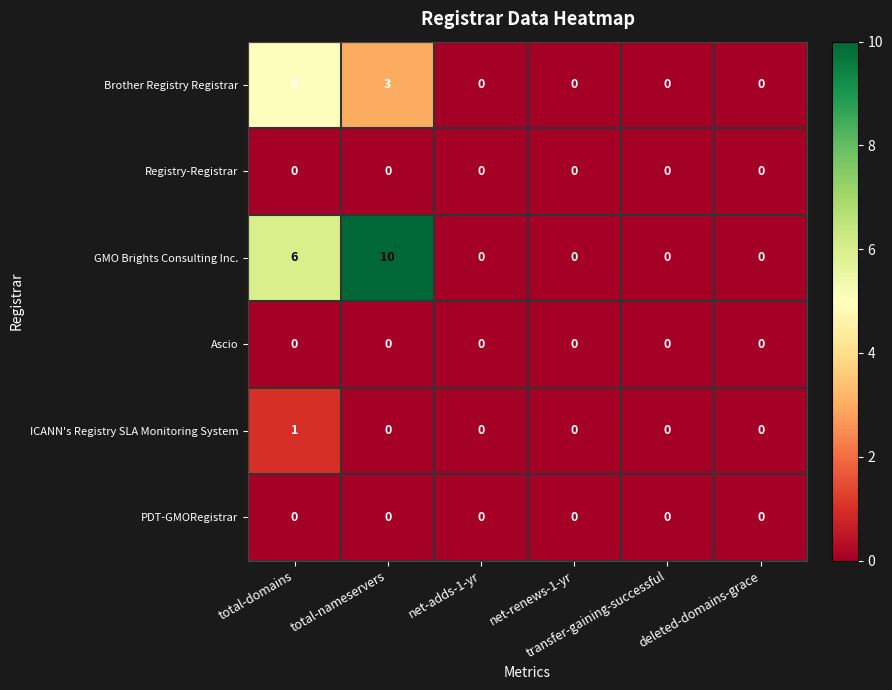

What is the highest value of the Brother Registry Registrar series?

5